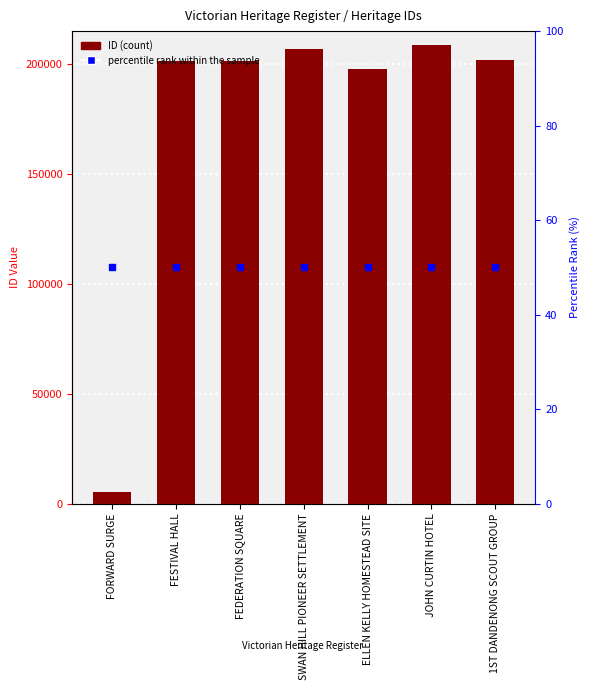

What is the difference between the values at SWAN HILL PIONEER SETTLEMENT and JOHN CURTIN HOTEL?

1990